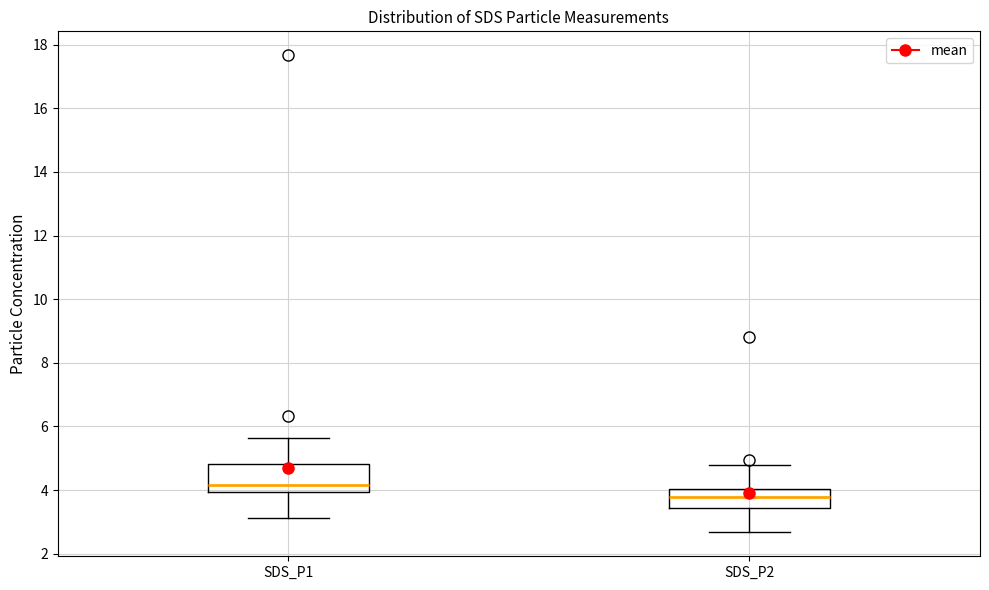

Which box's median line is the highest?

SDS_P1